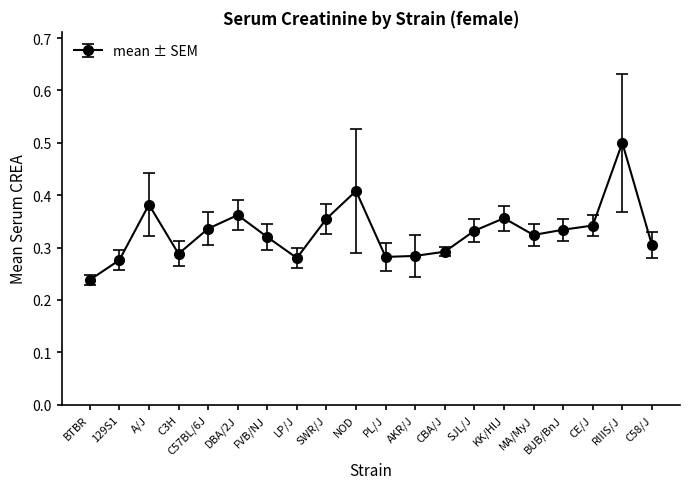

Count the values in the range 0 to 1.

20